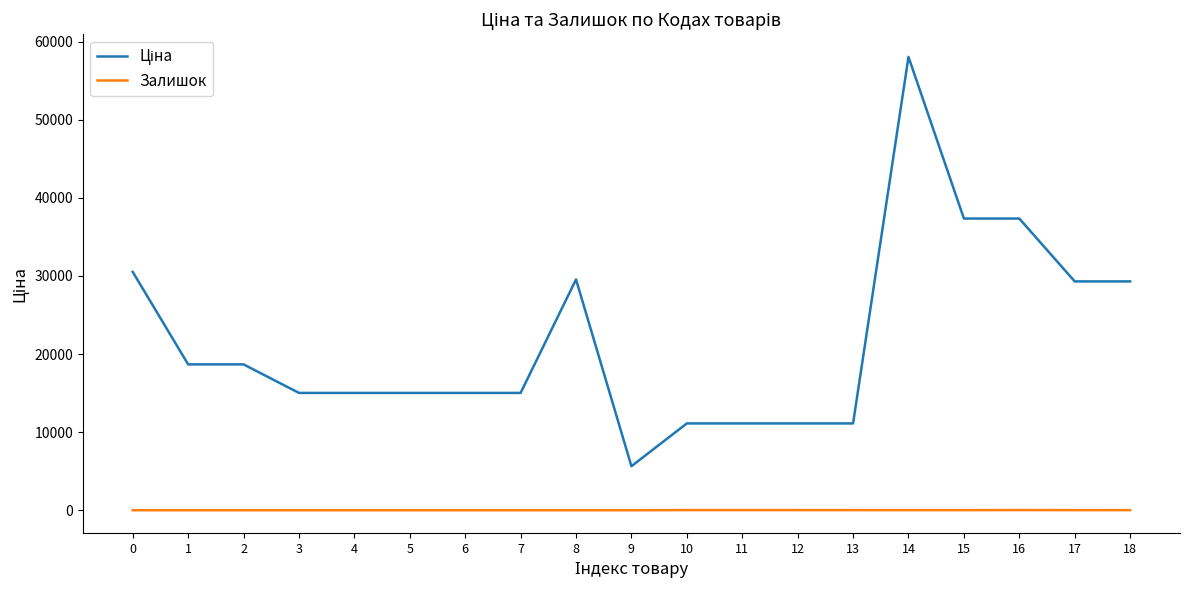

What is the spread (max minus min) of values at 5?

15019.2